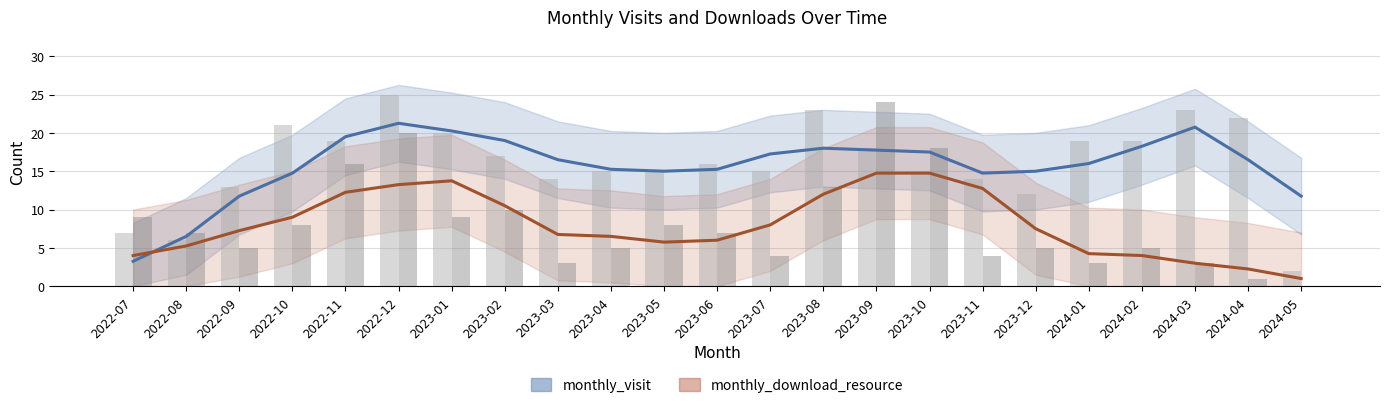

How many bars are there in total?

46